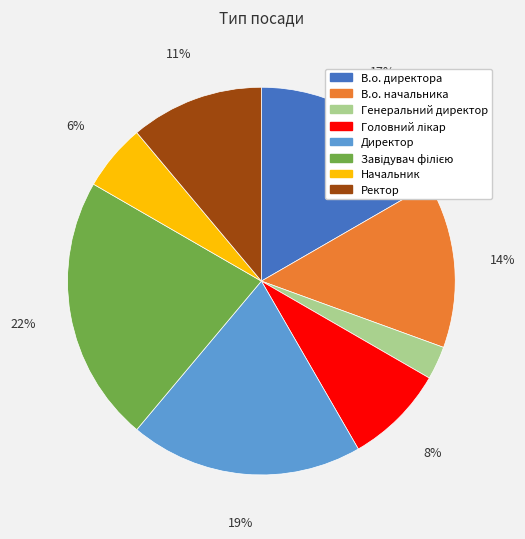

Which slice is the smallest?

Генеральний директор